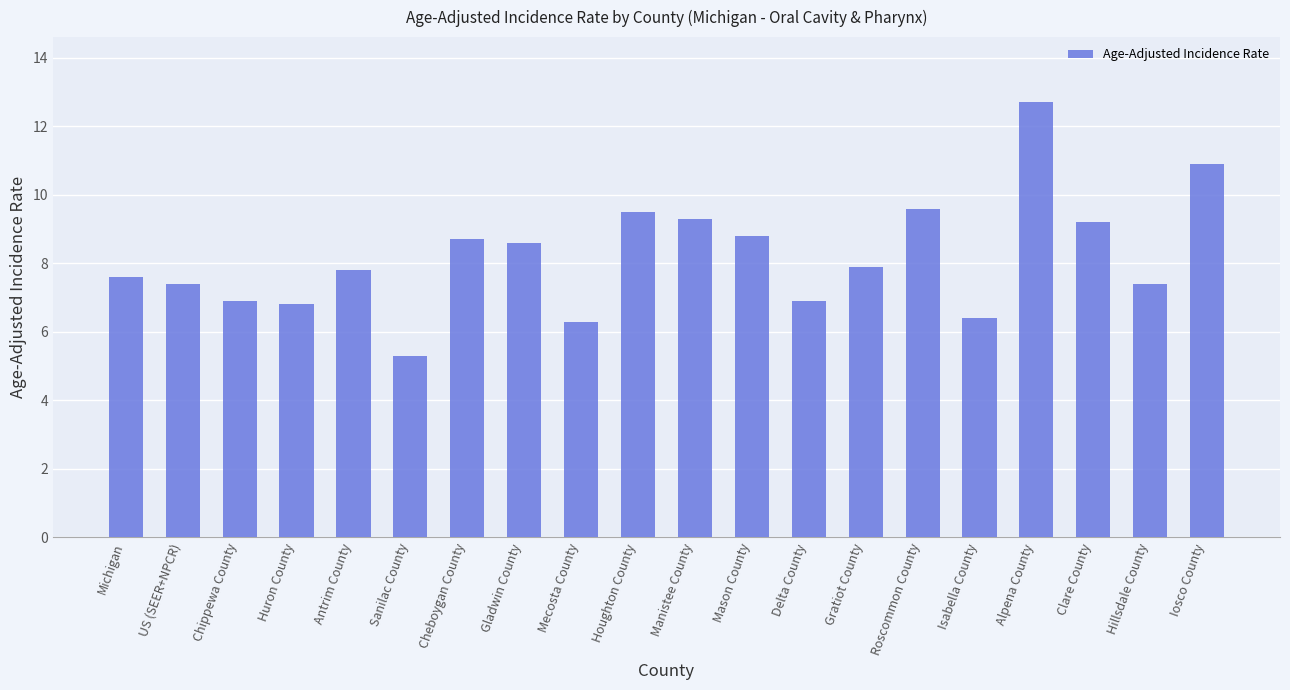

Reading left to right, list all the values displayed in this chart.

7.6	7.4	6.9	6.8	7.8	5.3	8.7	8.6	6.3	9.5	9.3	8.8	6.9	7.9	9.6	6.4	12.7	9.2	7.4	10.9